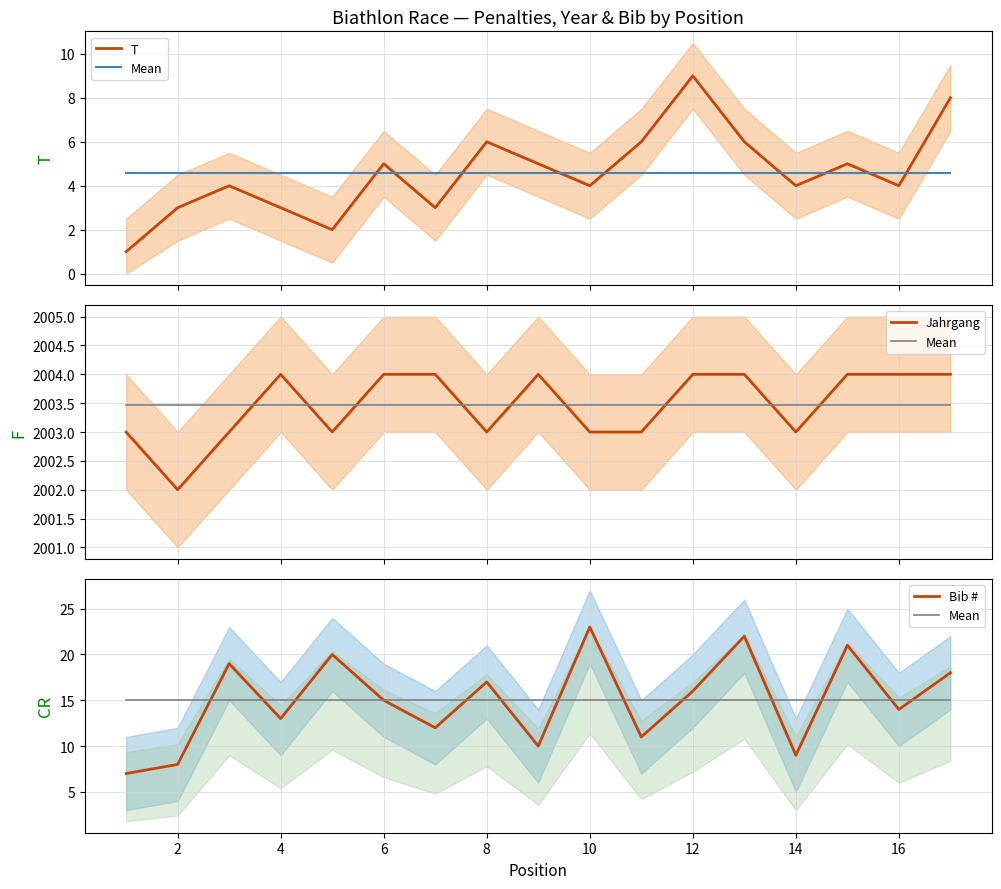

Is the value of Bib # at 6 greater than the value of Jahrgang at 12?

No